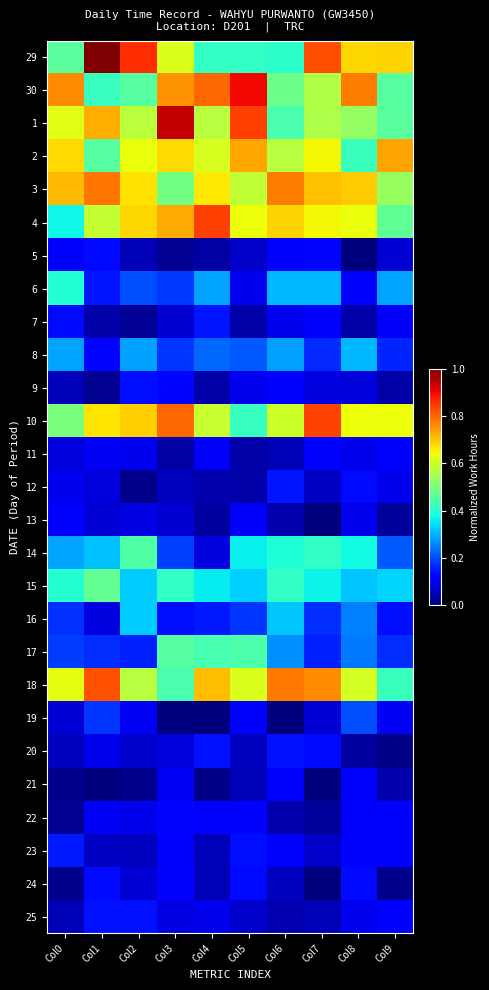

Which series has the largest range (max minus min)?

29